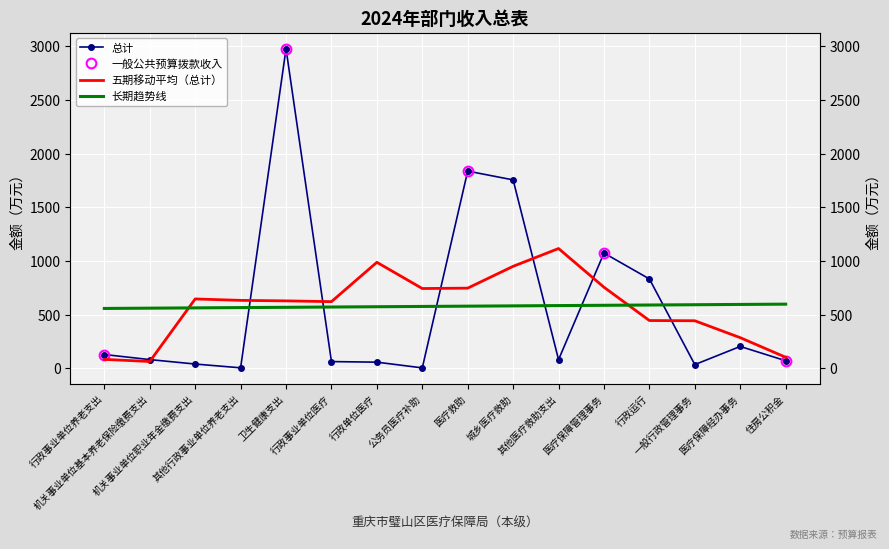

What is the maximum value shown in the chart?

2975.4